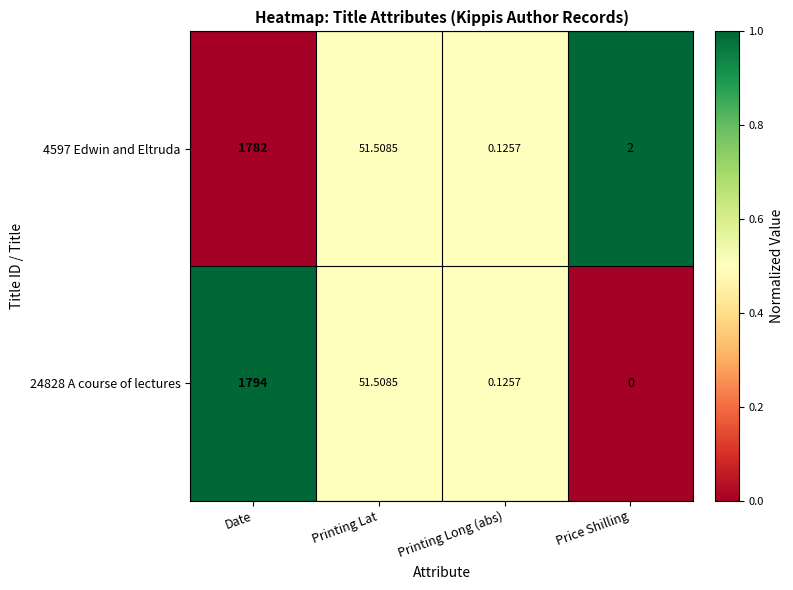

At how many categories does at least one series exceed 0?

4